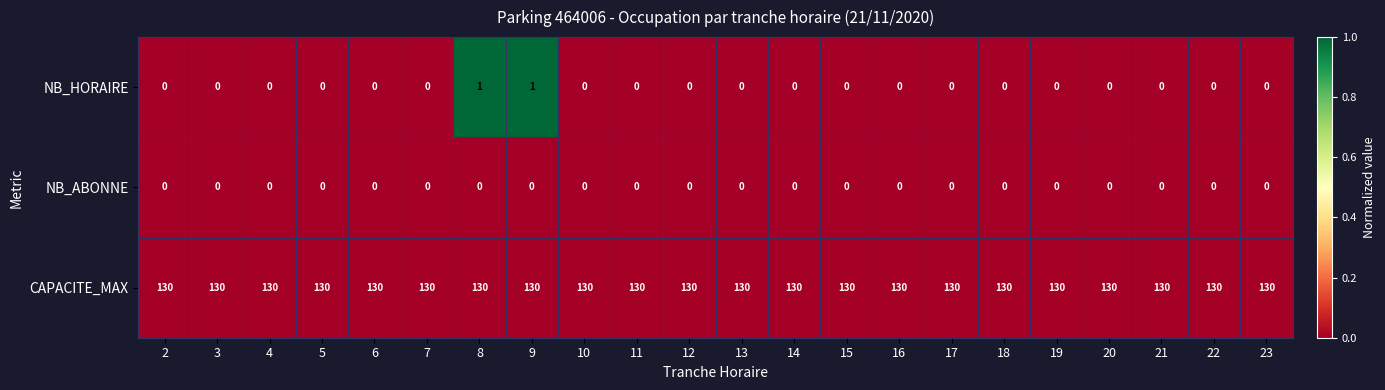

At how many categories does at least one series exceed 0?

22